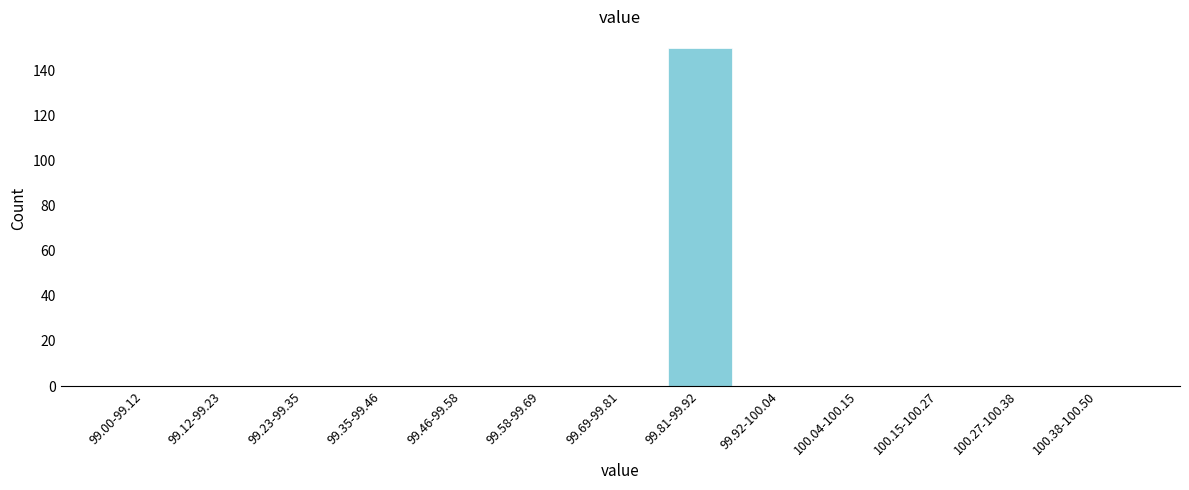

Reading right to left, transcribe all the data shown in this chart.

100.38-100.50=0	100.27-100.38=0	100.15-100.27=0	100.04-100.15=0	99.92-100.04=0	99.81-99.92=150	99.69-99.81=0	99.58-99.69=0	99.46-99.58=0	99.35-99.46=0	99.23-99.35=0	99.12-99.23=0	99.00-99.12=0